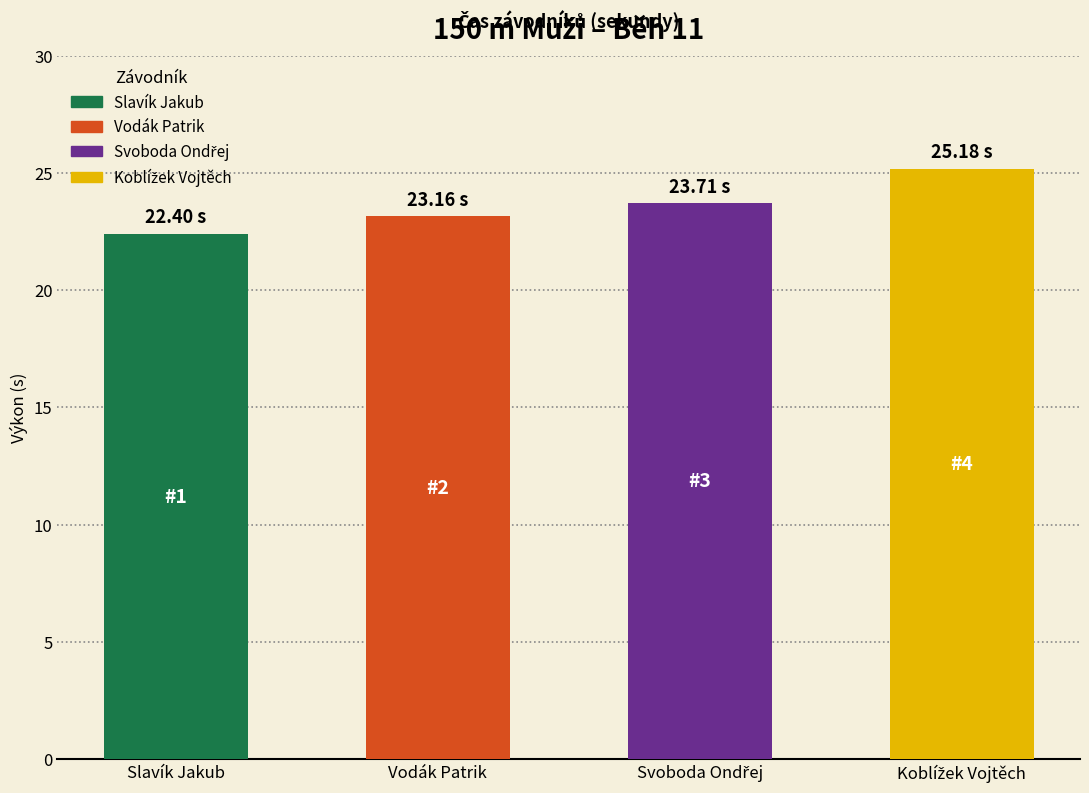

What is the sum of the values at Slavík Jakub and Vodák Patrik?

45.6